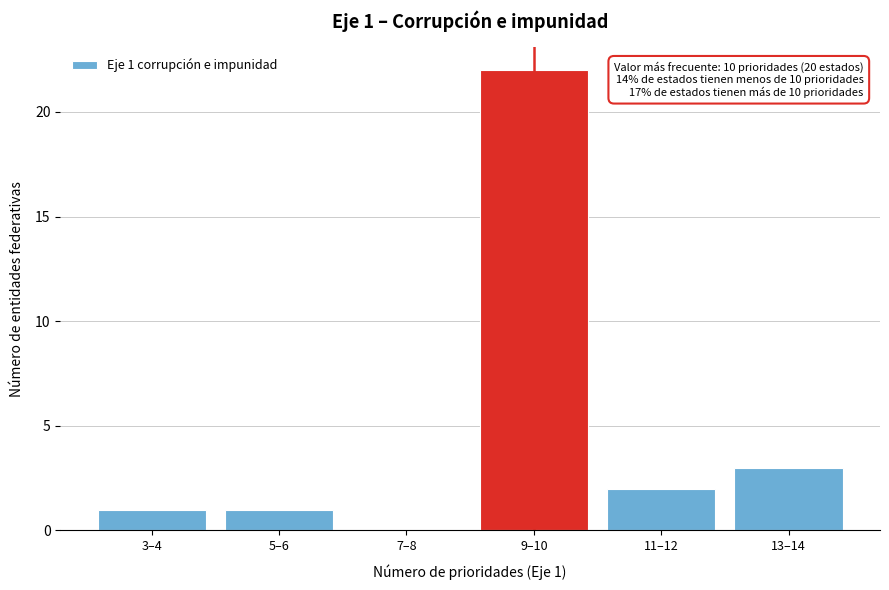

Reading left to right, list all the values displayed in this chart.

3–4=1	5–6=1	7–8=0	9–10=22	11–12=2	13–14=3